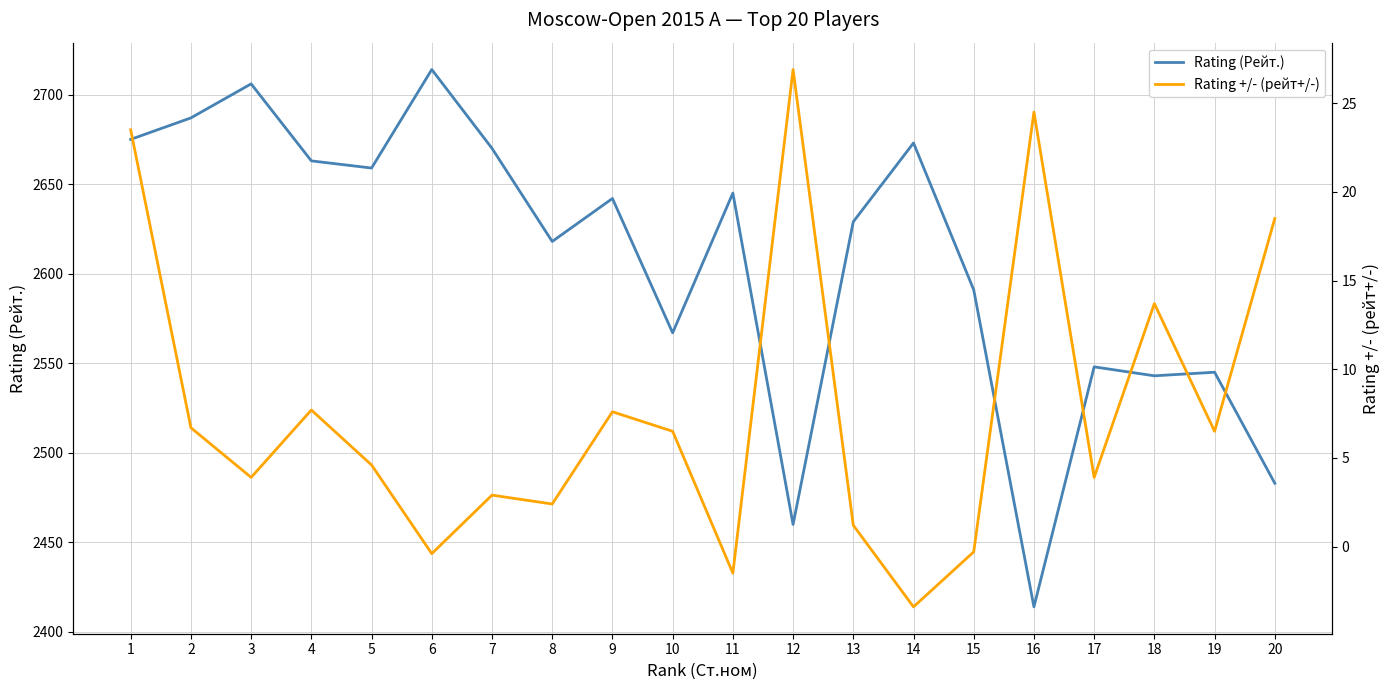

What is the approximate value of Rating (Рейт.) at 2?

2687